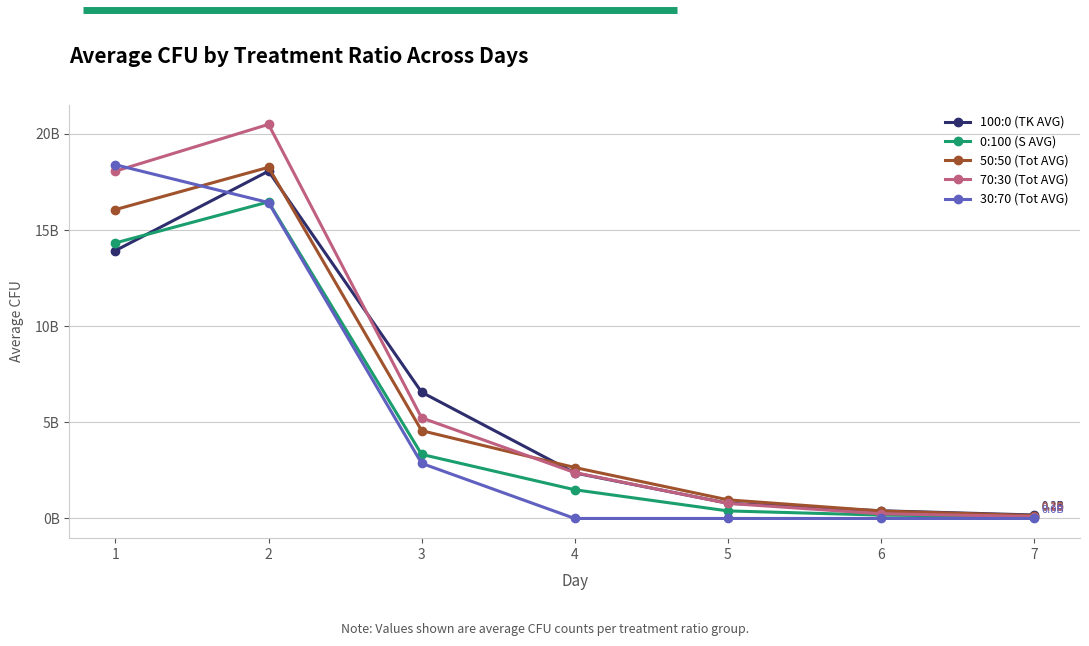

How many times do 0:100 (S AVG) and 30:70 (Tot AVG) cross each other?

1